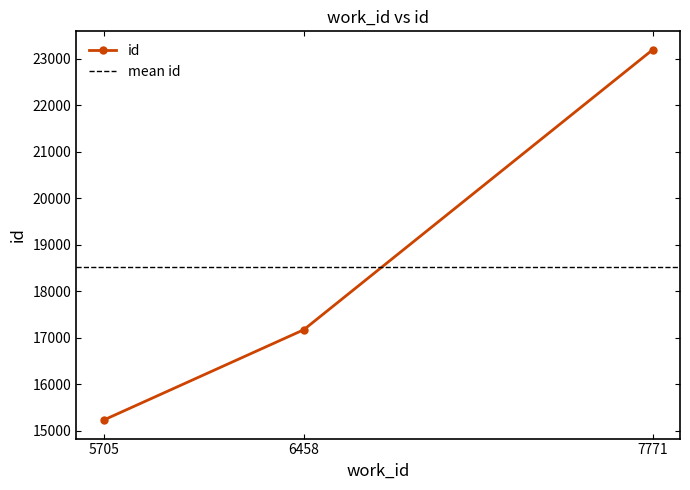

At which label is the value closest to 19211?

6458